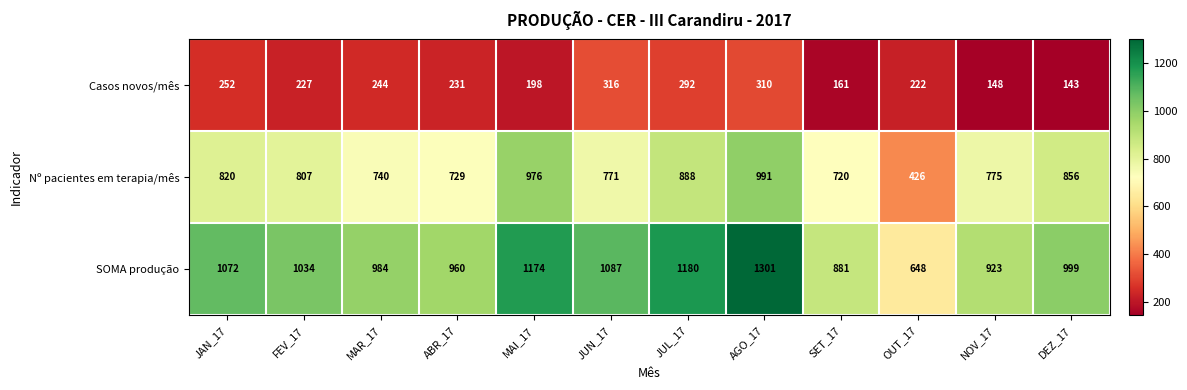

What is the greatest value displayed?

1301